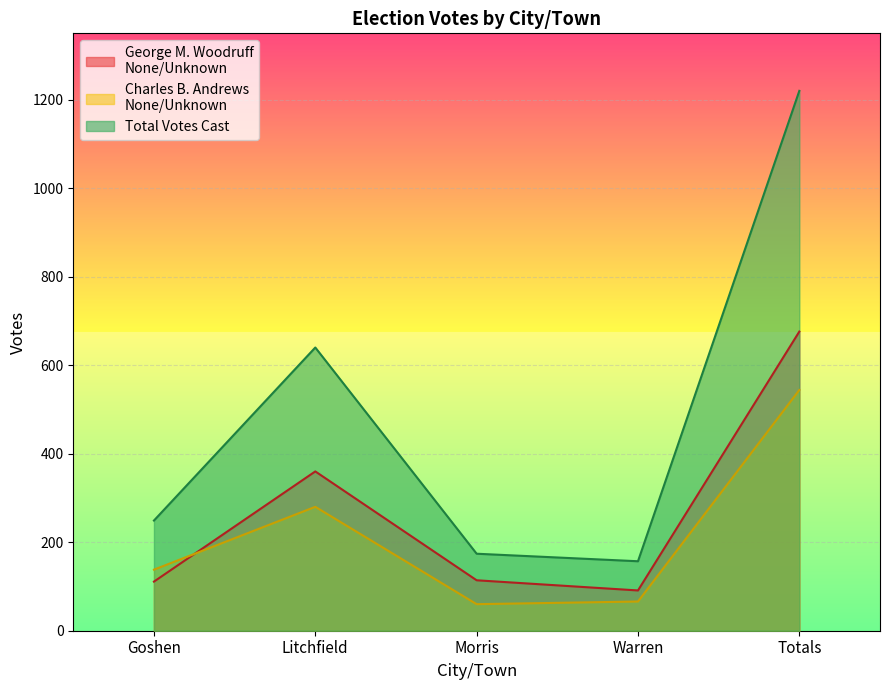

Does the chart display data point markers on the line(s)?

No